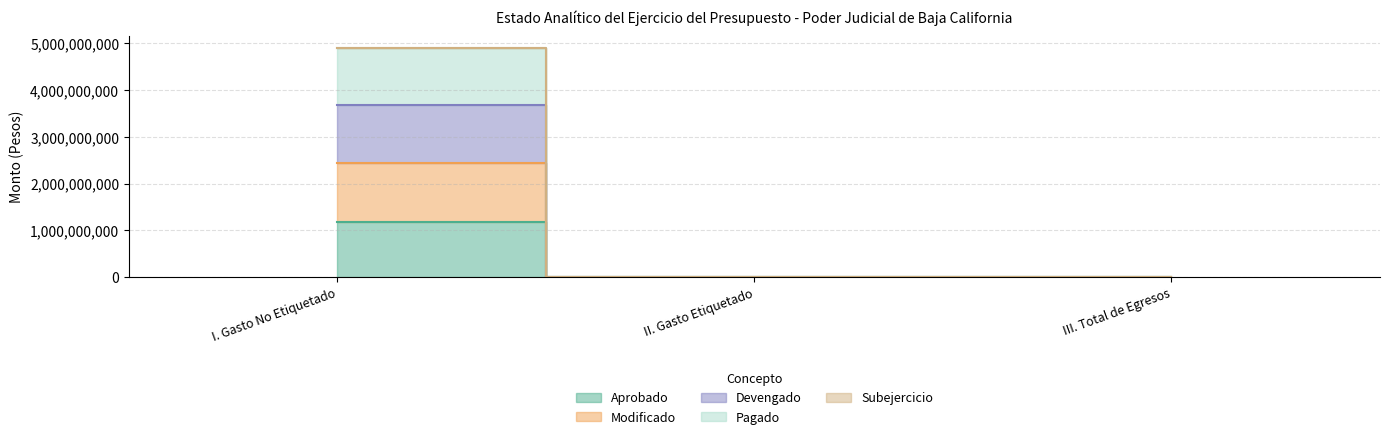

What is the average value of the Devengado series?

394935366.7